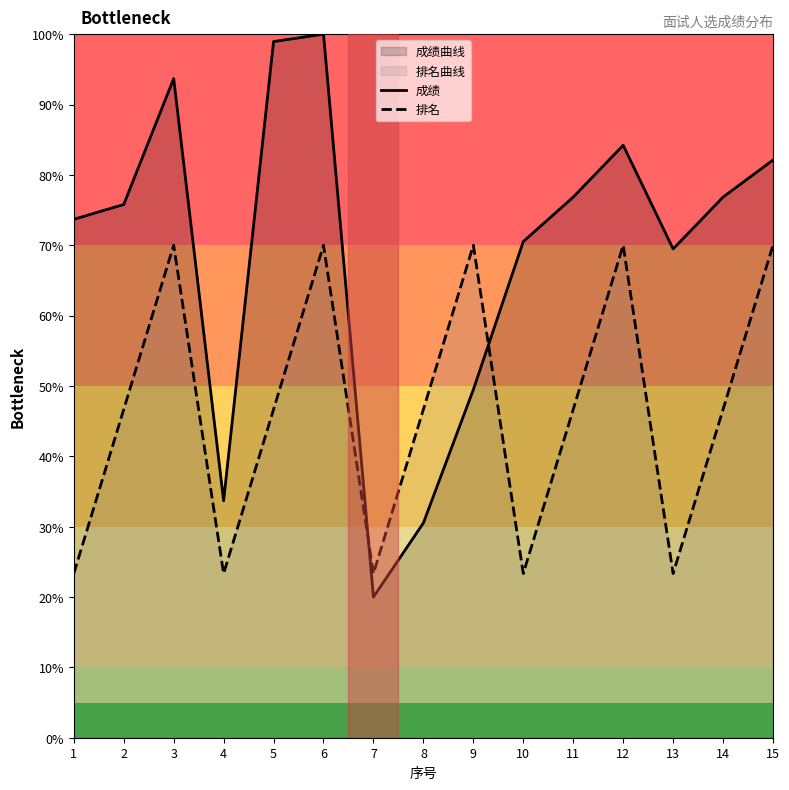

How many intersections are there between 排名 and 成绩?

2